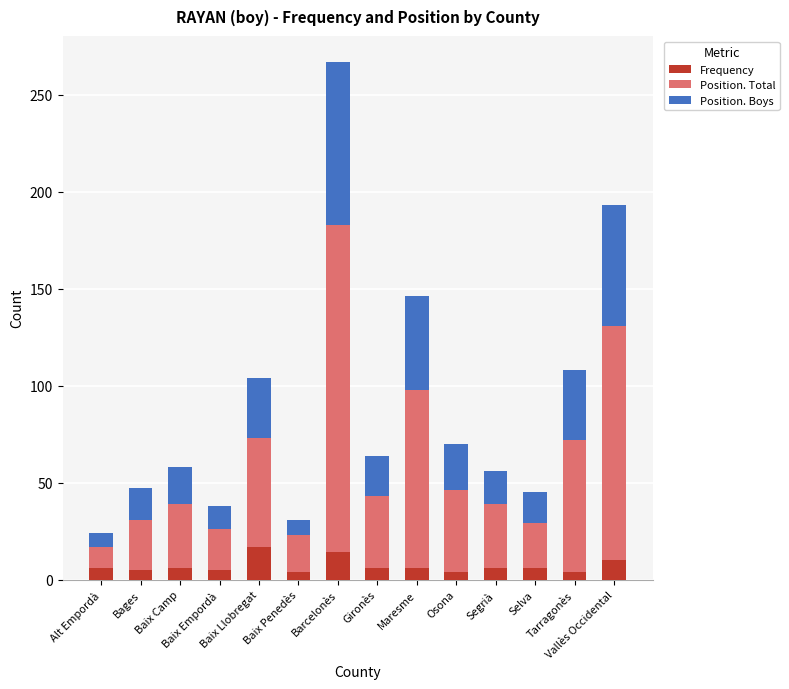

What is the average value of the Frequency series?

7